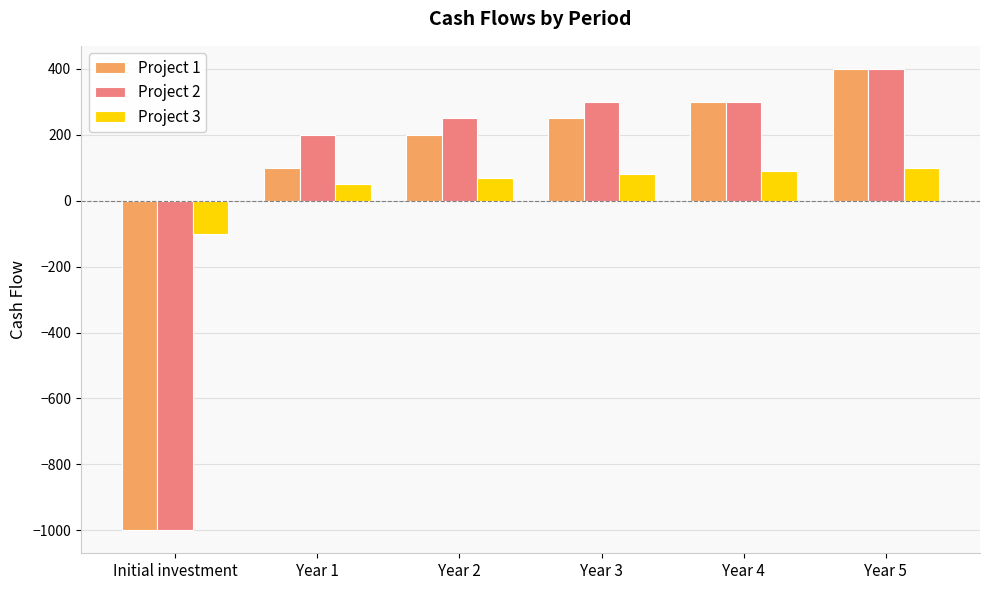

Reading left to right, list all the values displayed in this chart.

Project 1: Initial investment=-1000	Year 1=100	Year 2=200	Year 3=250	Year 4=300	Year 5=400
Project 2: Initial investment=-1000	Year 1=200	Year 2=250	Year 3=300	Year 4=300	Year 5=400
Project 3: Initial investment=-100	Year 1=50	Year 2=70	Year 3=80	Year 4=90	Year 5=100